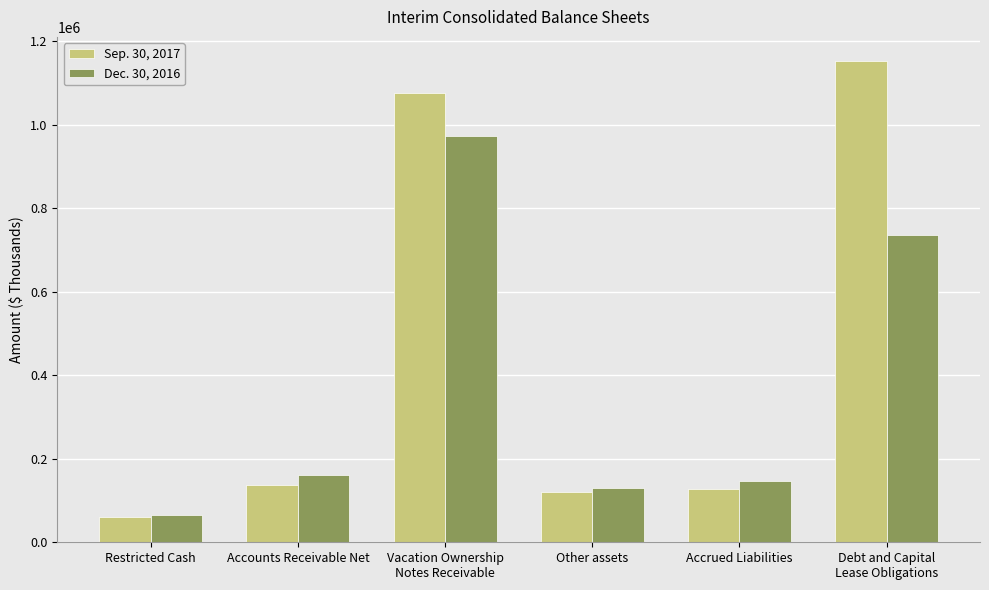

Which series has the largest range (max minus min)?

Sep. 30, 2017